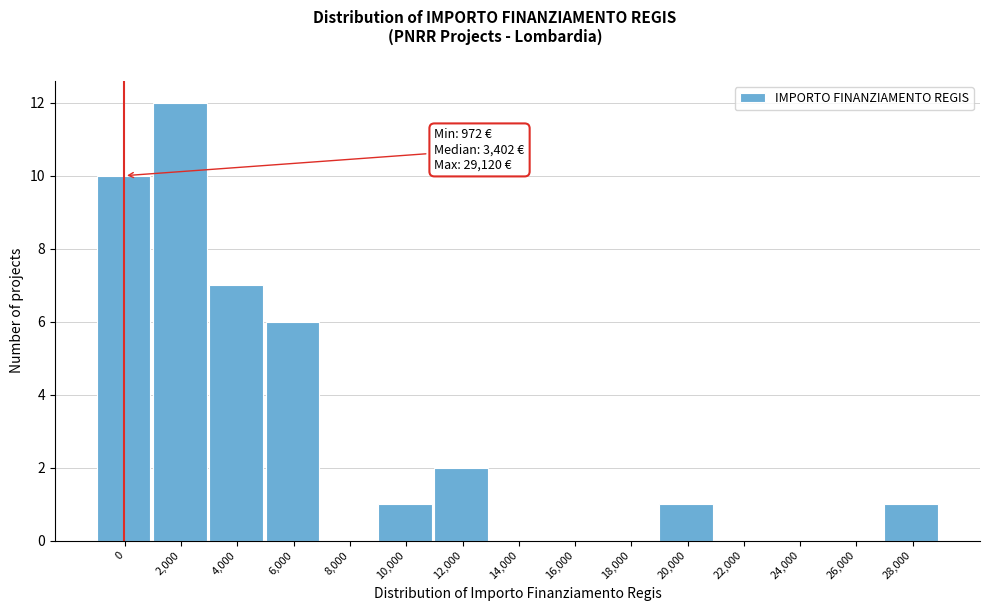

Reading left to right, extract all data points from this chart.

0=10	2,000=12	4,000=7	6,000=6	8,000=0	10,000=1	12,000=2	14,000=0	16,000=0	18,000=0	20,000=1	22,000=0	24,000=0	26,000=0	28,000=1